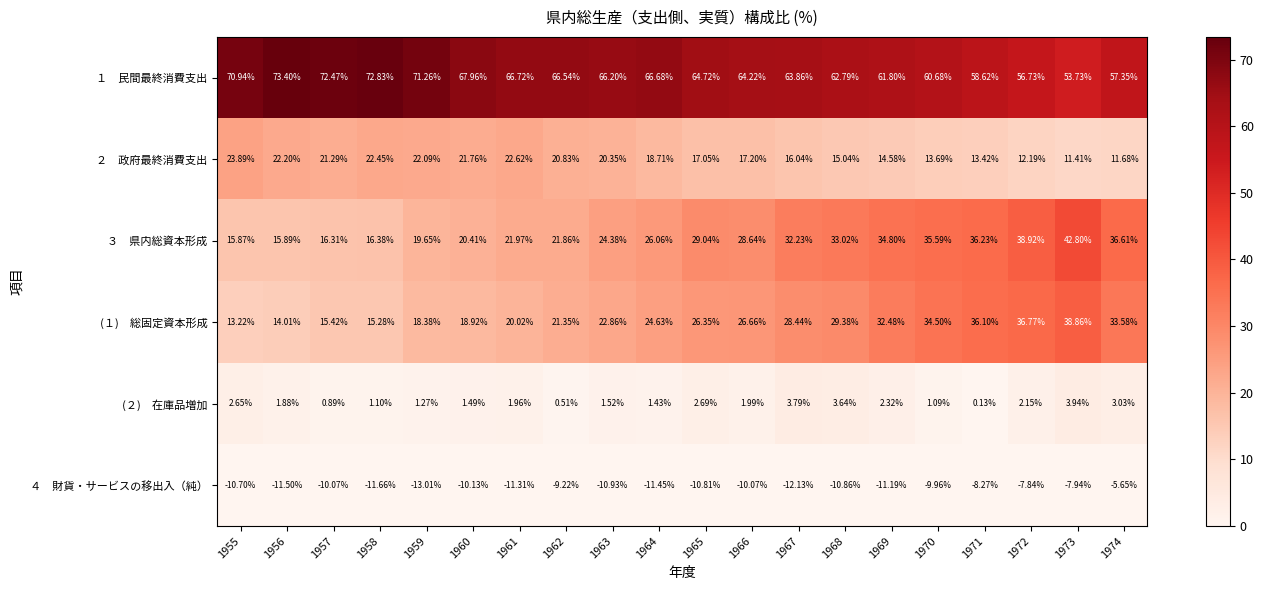

At how many categories does at least one series exceed 35?

20